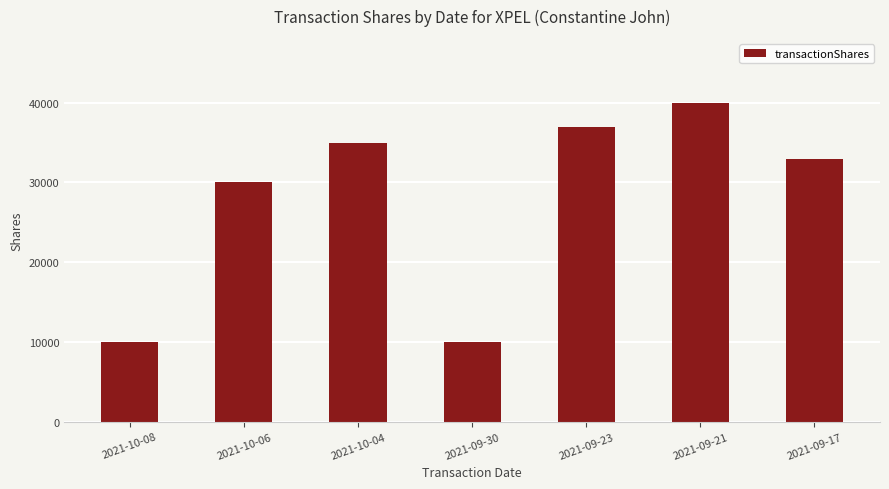

Which label corresponds to the largest value in the chart?

2021-09-21